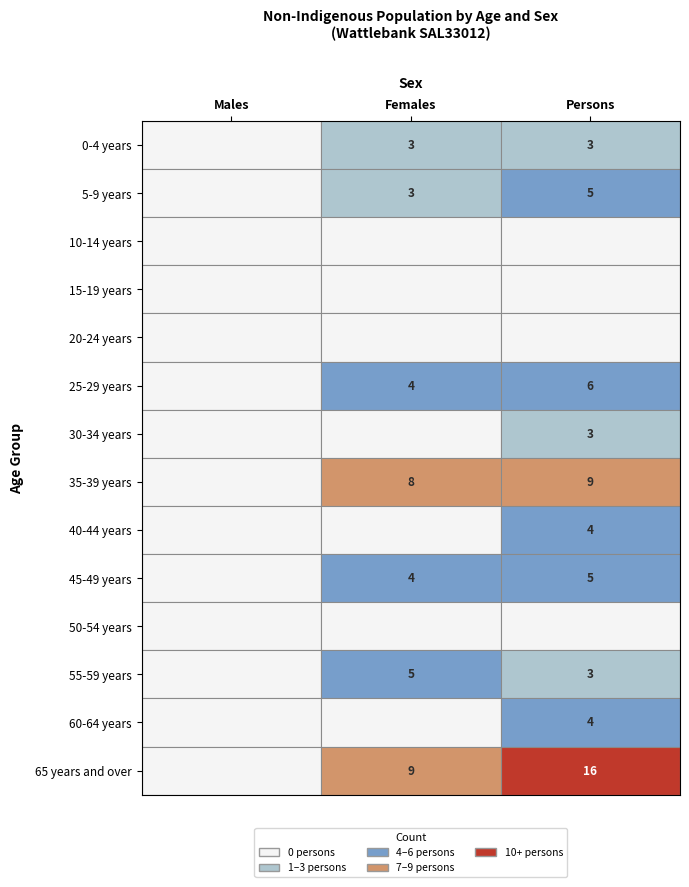

True or false: Females has a value of -4 at 10-14 years.

False